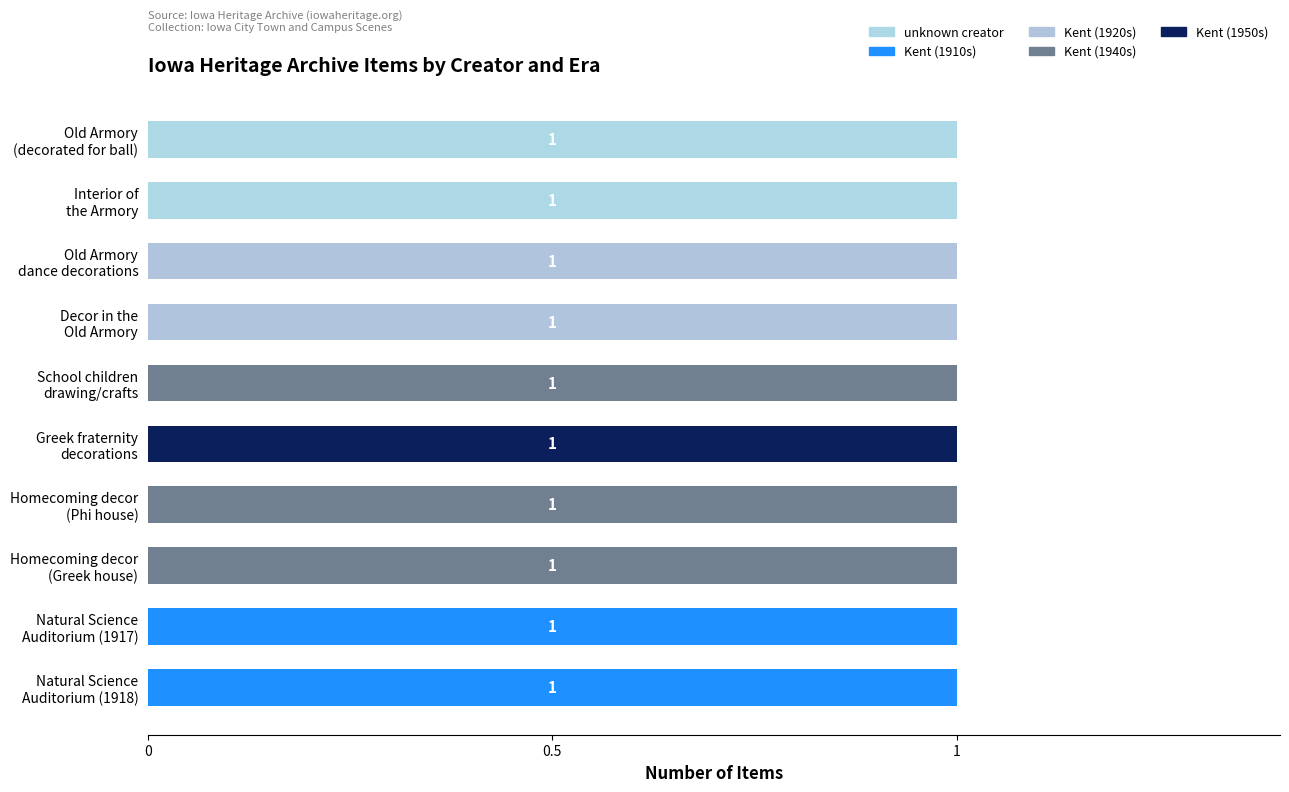

What are all the series names shown in the legend?

unknown creator, Kent (1910s), Kent (1920s), Kent (1940s), Kent (1950s)